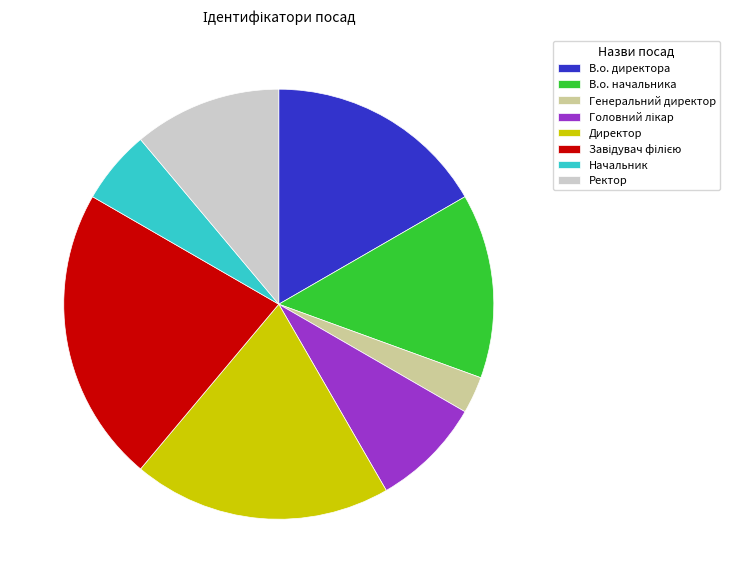

Between Директор and Начальник, which is larger?

Директор